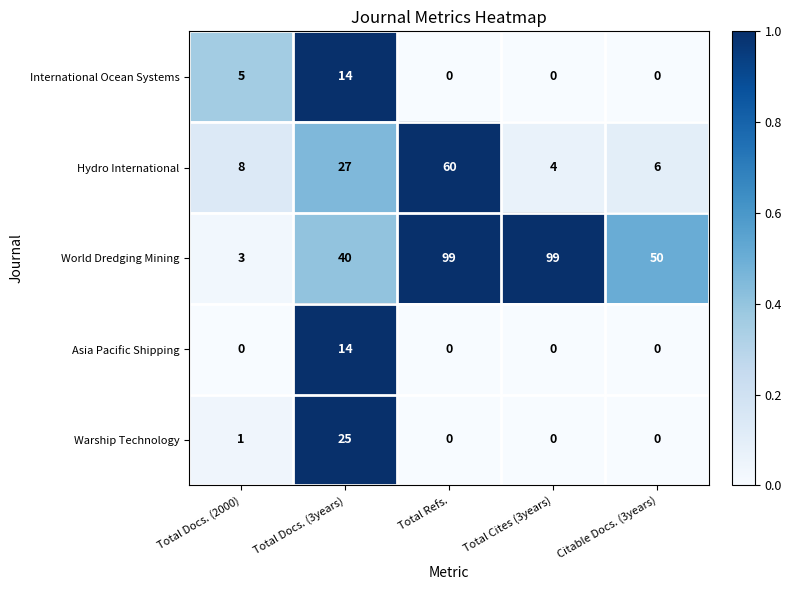

At which label does Asia Pacific Shipping reach its peak?

Total Docs. (3years)